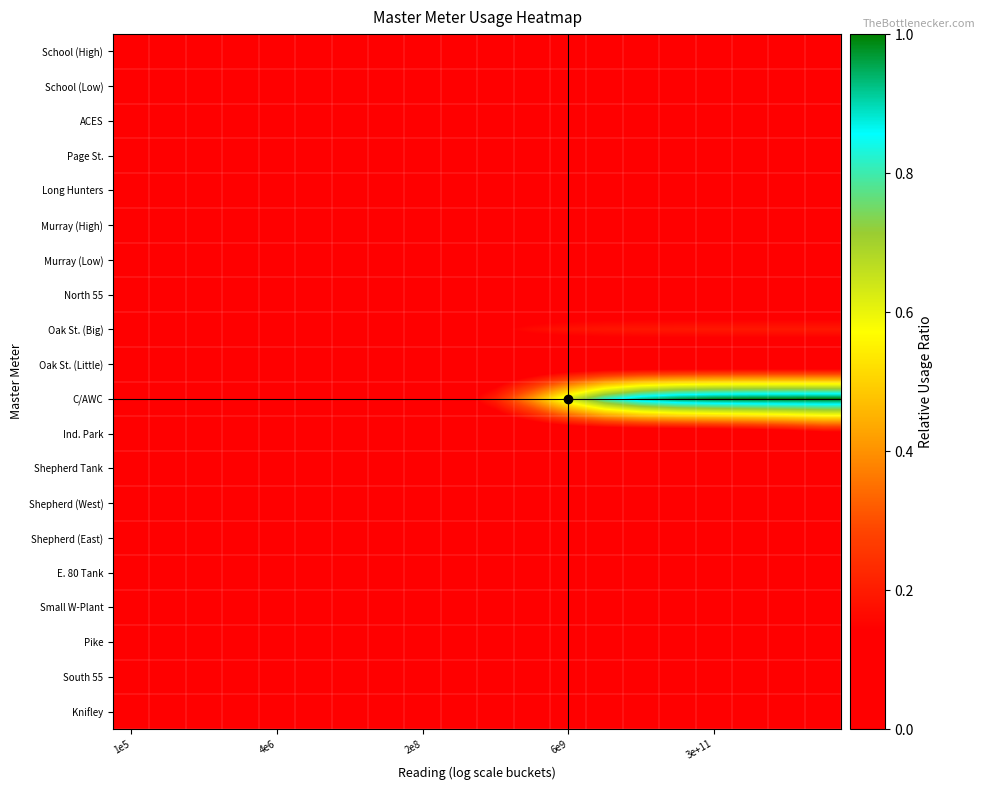

How many categories are shown in the chart?

20